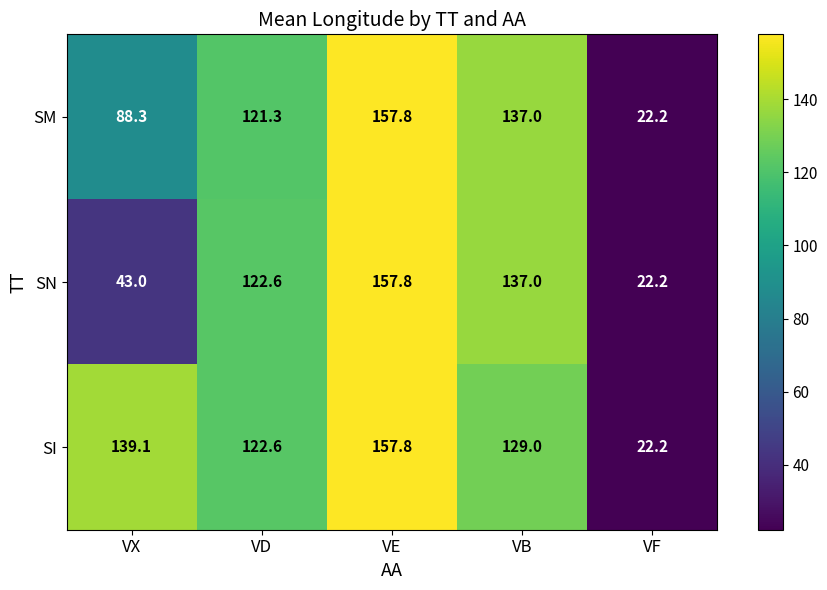

The SM series shows 22.2 at VF. True or false?

True